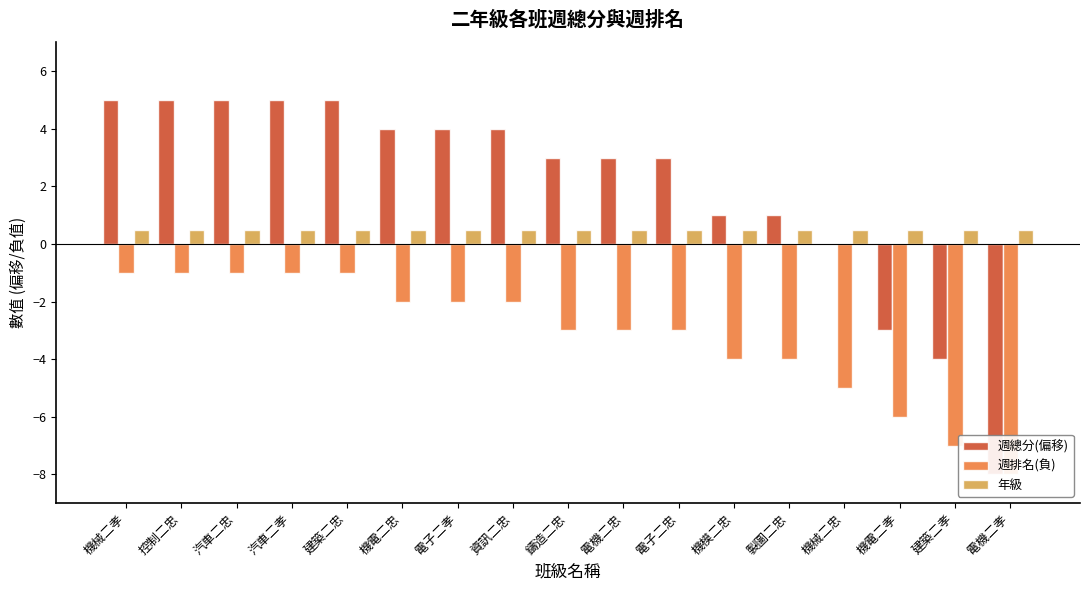

At how many categories does at least one series exceed -2?

17